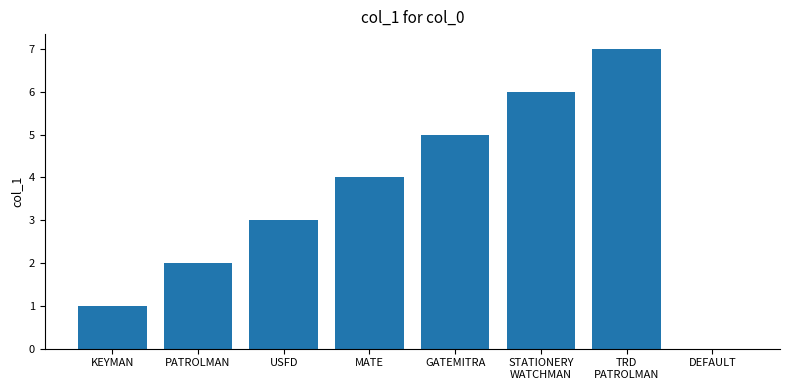

Does the chart contain stacked bars?

No